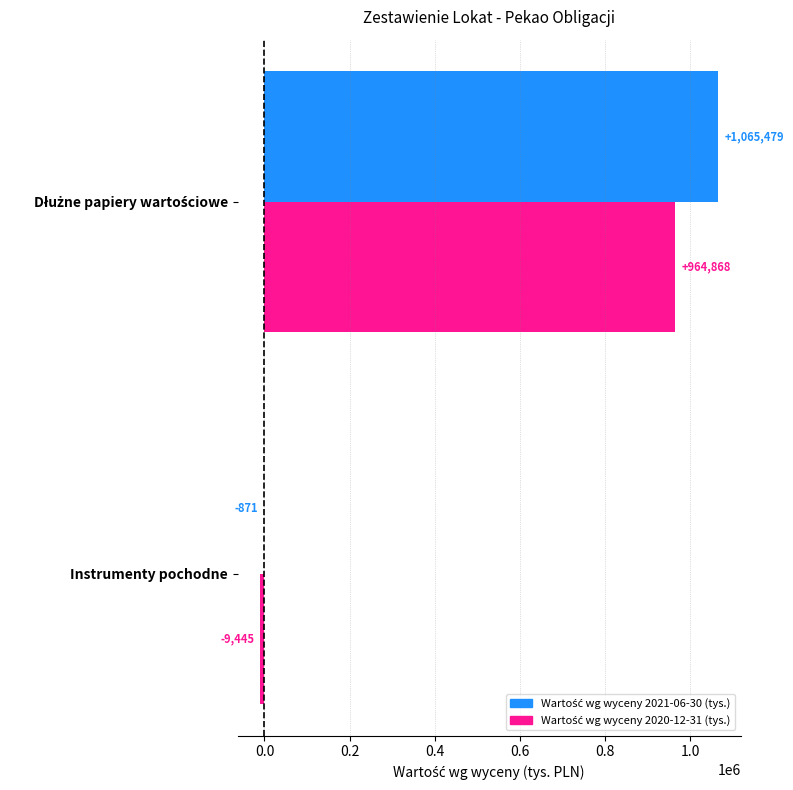

What is the greatest value displayed?

1065479